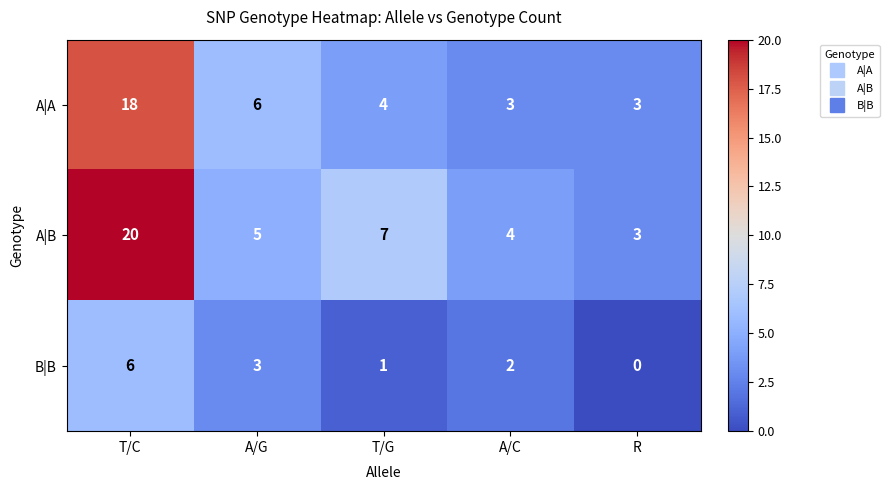

Reading right to left, transcribe all the data shown in this chart.

A|A: R=3	A/C=3	T/G=4	A/G=6	T/C=18
A|B: R=3	A/C=4	T/G=7	A/G=5	T/C=20
B|B: R=0	A/C=2	T/G=1	A/G=3	T/C=6